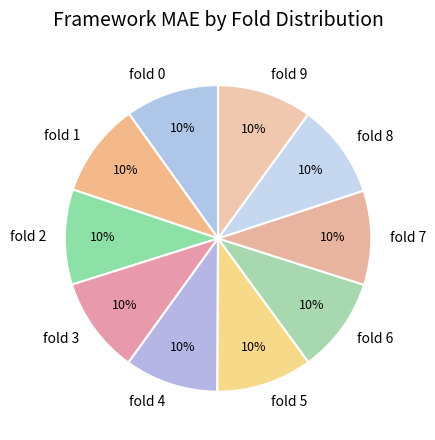

Do fold 3 and fold 9 together represent more than half of the pie?

No